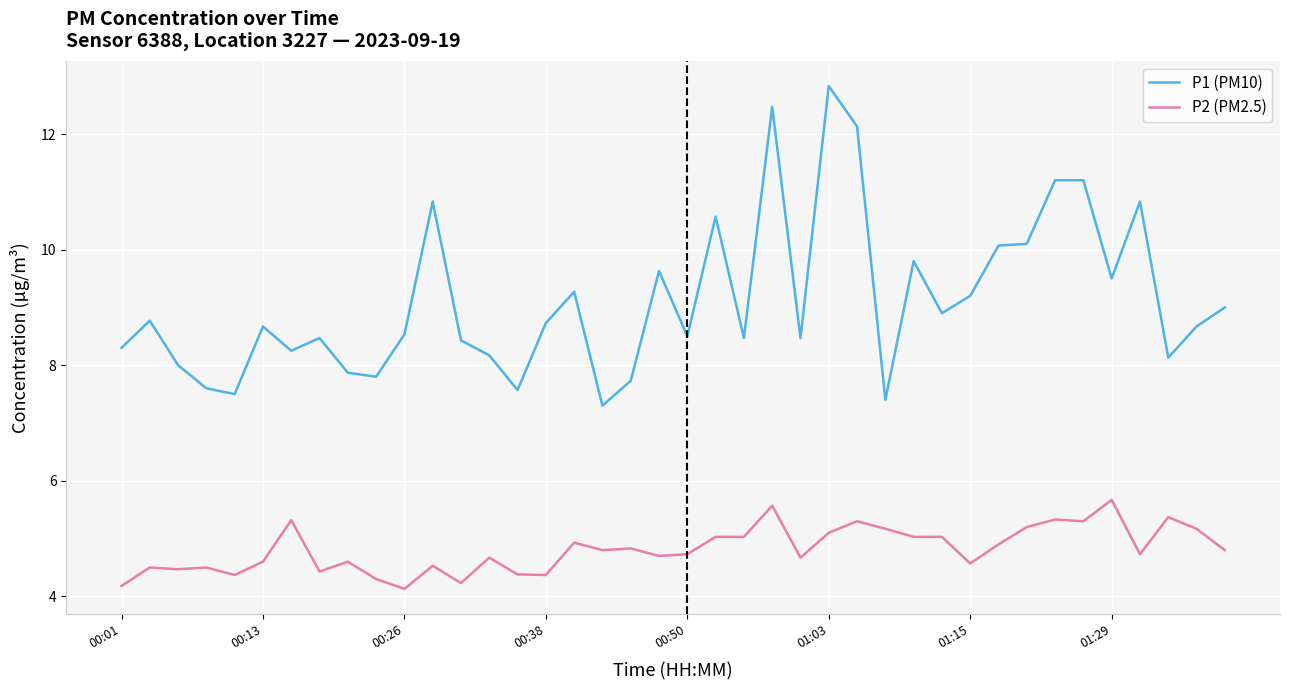

What is the minimum value shown in the chart?

4.1